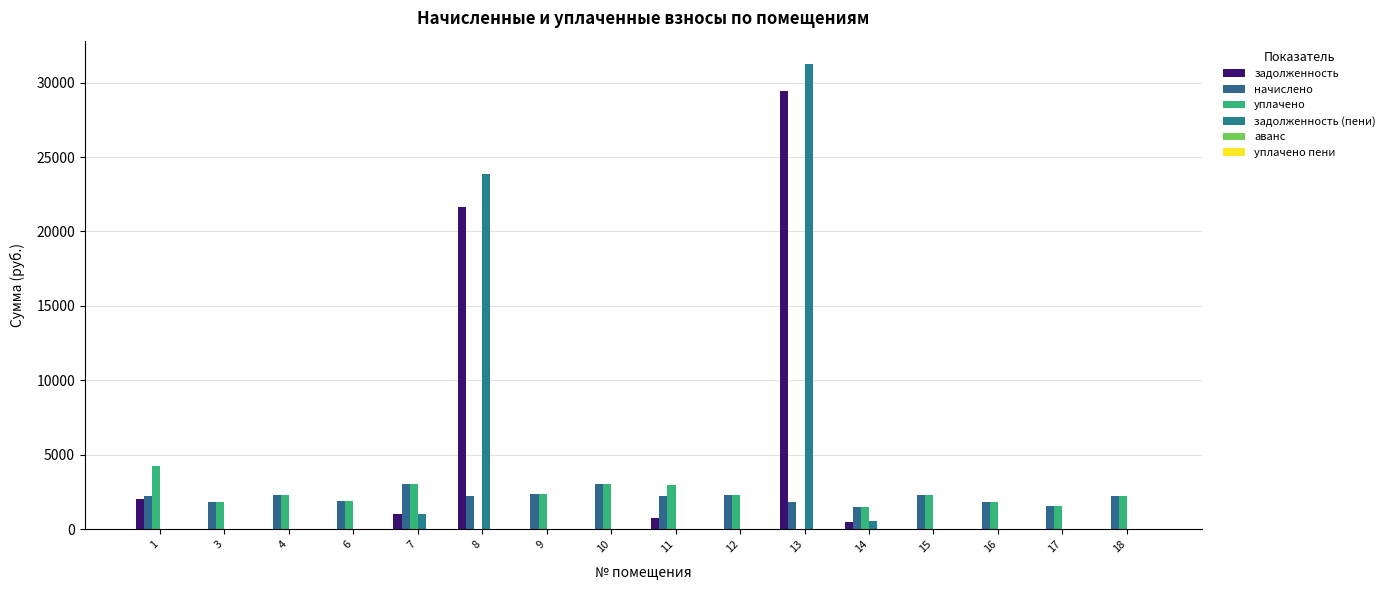

How many groups of bars are there?

16